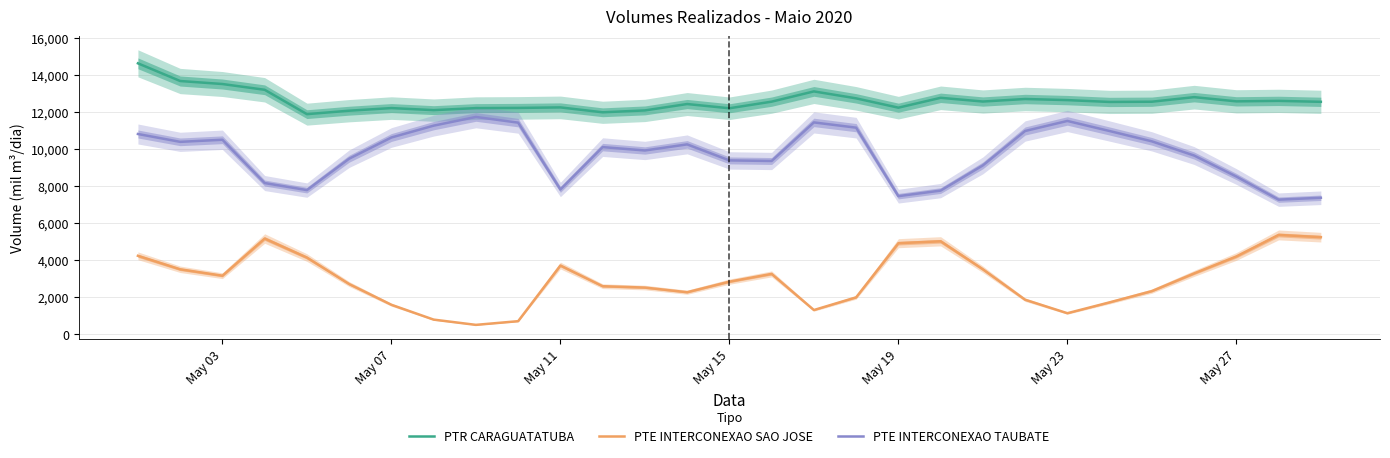

True or false: PTE INTERCONEXAO SAO JOSE and PTR CARAGUATATUBA intersect in this chart.

False